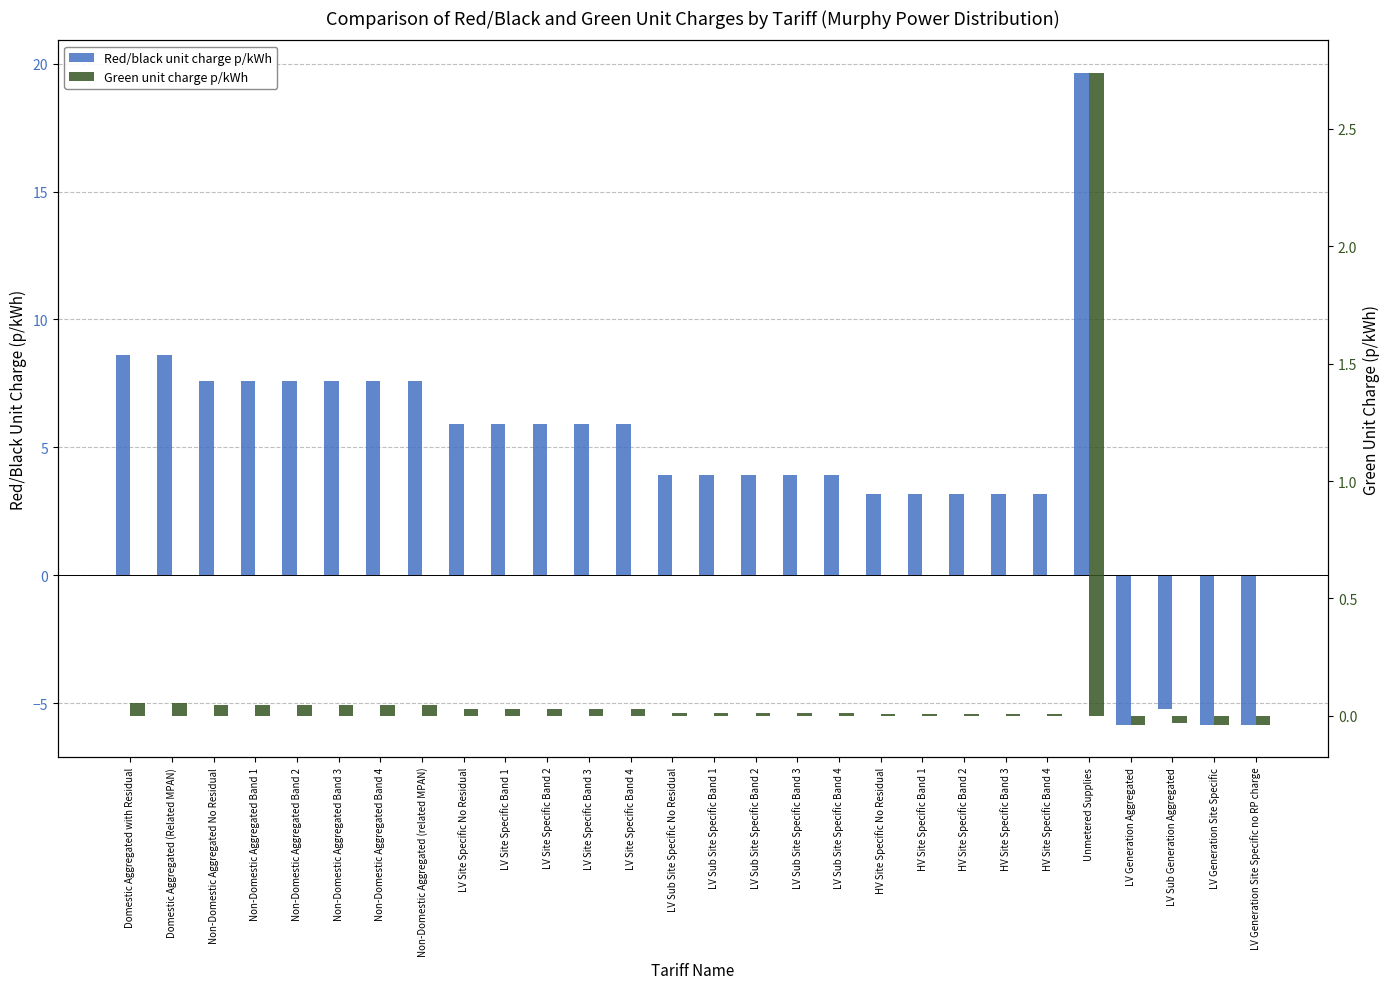

Reading left to right, list all the values displayed in this chart.

Red/black unit charge p/kWh: Domestic Aggregated with Residual=8.6	Domestic Aggregated (Related MPAN)=8.6	Non-Domestic Aggregated No Residual=7.6	Non-Domestic Aggregated Band 1=7.6	Non-Domestic Aggregated Band 2=7.6	Non-Domestic Aggregated Band 3=7.6	Non-Domestic Aggregated Band 4=7.6	Non-Domestic Aggregated (related MPAN)=7.6	LV Site Specific No Residual=5.9	LV Site Specific Band 1=5.9	LV Site Specific Band 2=5.9	LV Site Specific Band 3=5.9	LV Site Specific Band 4=5.9	LV Sub Site Specific No Residual=3.9	LV Sub Site Specific Band 1=3.9	LV Sub Site Specific Band 2=3.9	LV Sub Site Specific Band 3=3.9	LV Sub Site Specific Band 4=3.9	HV Site Specific No Residual=3.2	HV Site Specific Band 1=3.2	HV Site Specific Band 2=3.2	HV Site Specific Band 3=3.2	HV Site Specific Band 4=3.2	Unmetered Supplies=19.6	LV Generation Aggregated=-5.8	LV Sub Generation Aggregated=-5.2	LV Generation Site Specific=-5.8	LV Generation Site Specific no RP charge=-5.8
Green unit charge p/kWh: Domestic Aggregated with Residual=0.1	Domestic Aggregated (Related MPAN)=0.1	Non-Domestic Aggregated No Residual=0.0	Non-Domestic Aggregated Band 1=0.0	Non-Domestic Aggregated Band 2=0.0	Non-Domestic Aggregated Band 3=0.0	Non-Domestic Aggregated Band 4=0.0	Non-Domestic Aggregated (related MPAN)=0.0	LV Site Specific No Residual=0.0	LV Site Specific Band 1=0.0	LV Site Specific Band 2=0.0	LV Site Specific Band 3=0.0	LV Site Specific Band 4=0.0	LV Sub Site Specific No Residual=0.0	LV Sub Site Specific Band 1=0.0	LV Sub Site Specific Band 2=0.0	LV Sub Site Specific Band 3=0.0	LV Sub Site Specific Band 4=0.0	HV Site Specific No Residual=0.0	HV Site Specific Band 1=0.0	HV Site Specific Band 2=0.0	HV Site Specific Band 3=0.0	HV Site Specific Band 4=0.0	Unmetered Supplies=2.7	LV Generation Aggregated=-0.0	LV Sub Generation Aggregated=-0.0	LV Generation Site Specific=-0.0	LV Generation Site Specific no RP charge=-0.0